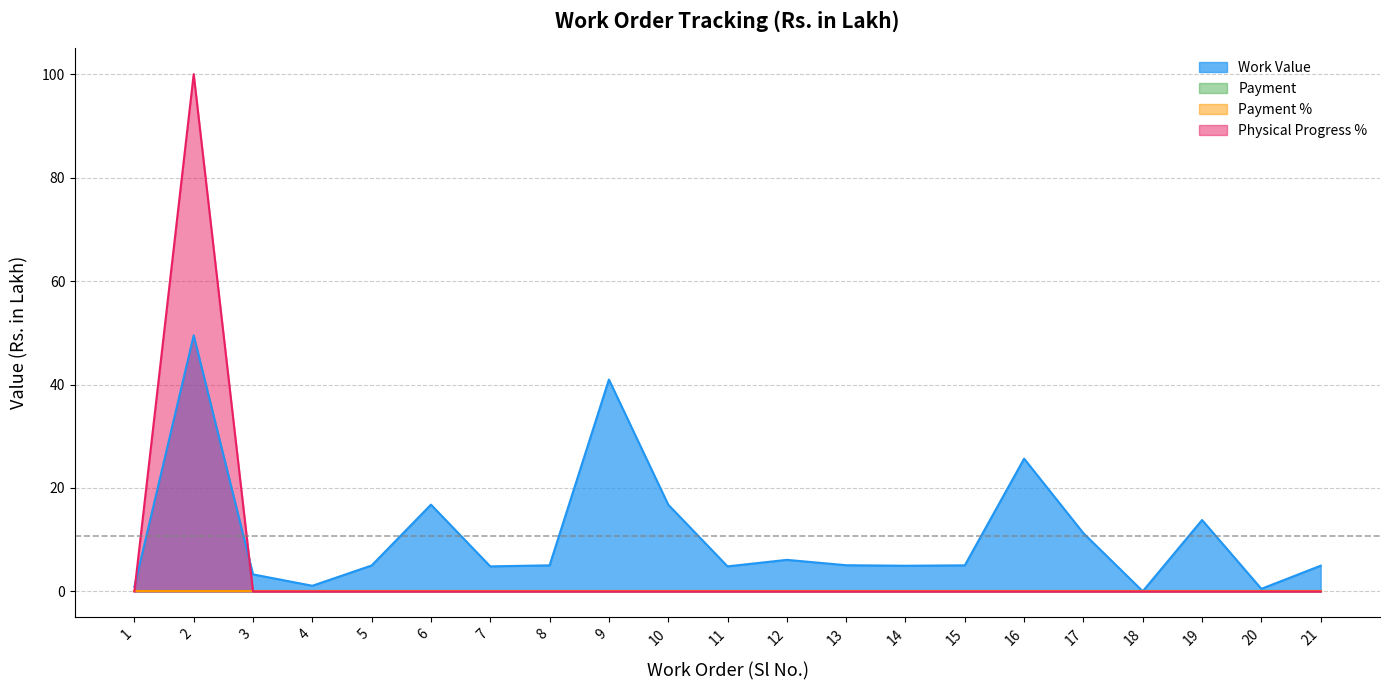

What is the value of the Work Value point at the 11th from the left?

4.8